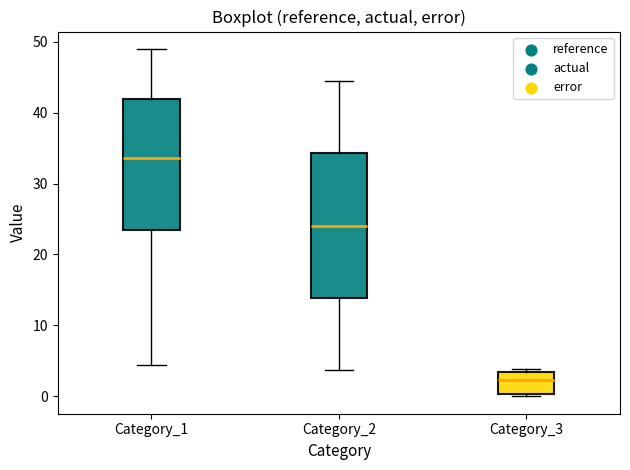

Where is the upper edge of the box for Category_3 on the y-axis? The values are not printed on the chart, so give them approximately, as read against the axis.

3